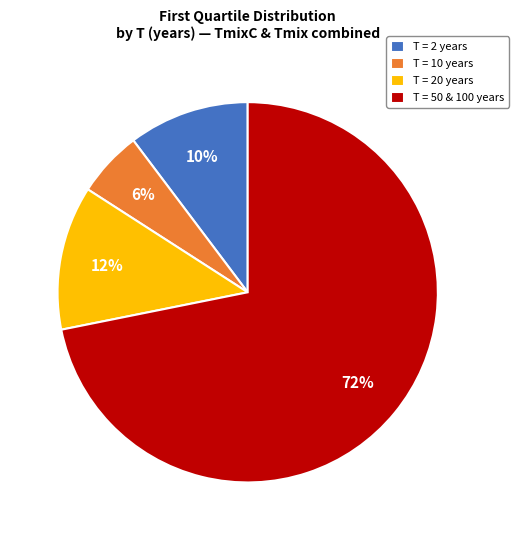

To the nearest percent, what portion does T = 10 years represent?

6%